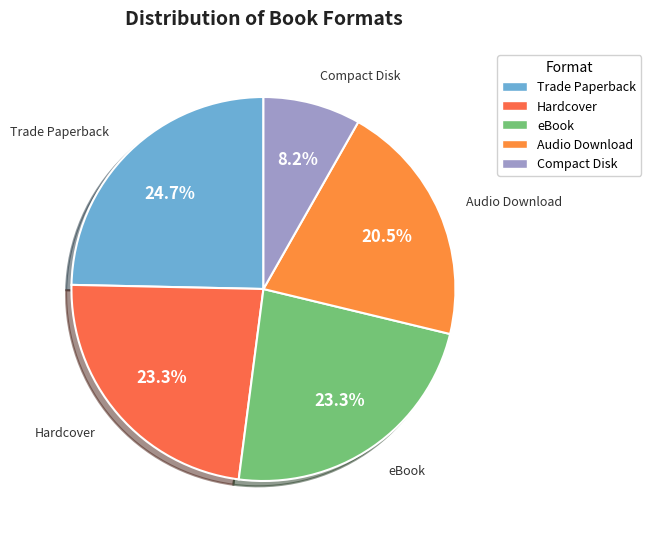

What is the ratio of the value at Hardcover to the value at eBook?

1.0